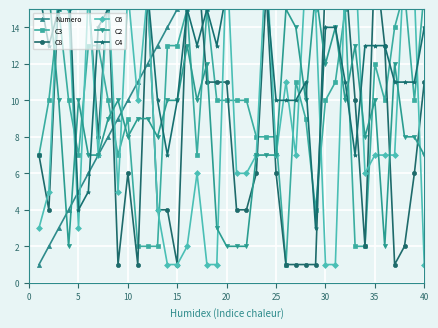

Is the value of C3 at 20 greater than the value of C8 at 13?

Yes